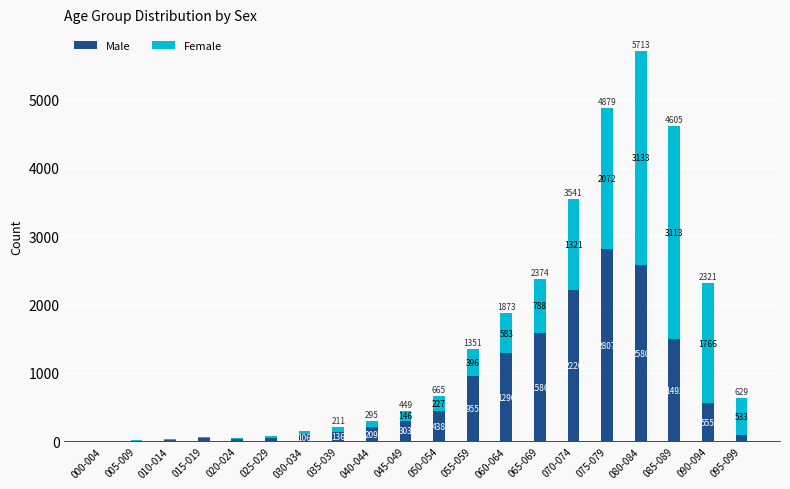

Where is Male nearest to the value 1406?

085-089